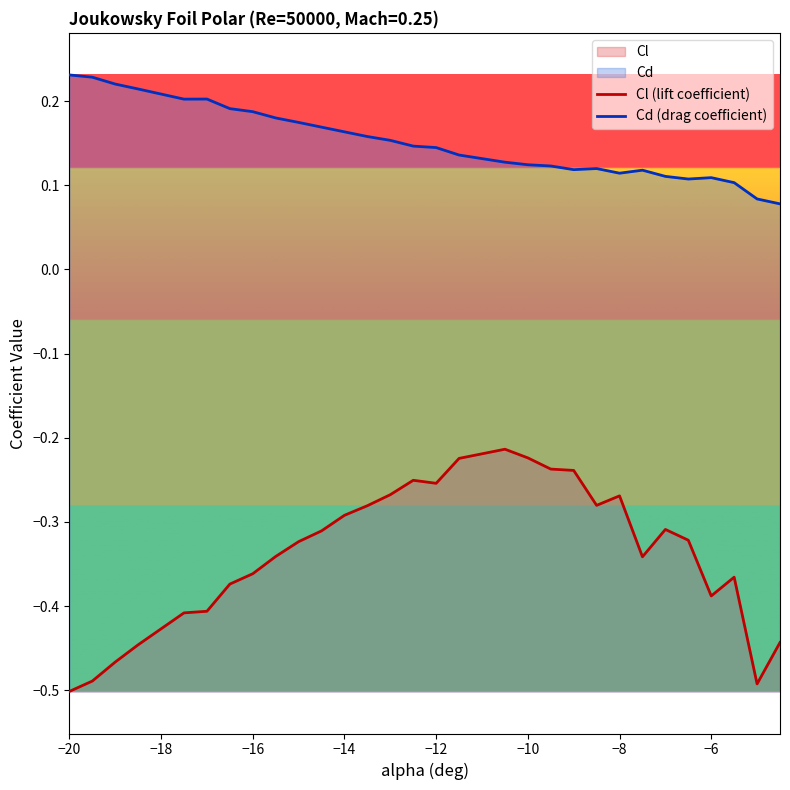

How many lines are shown in the chart?

2